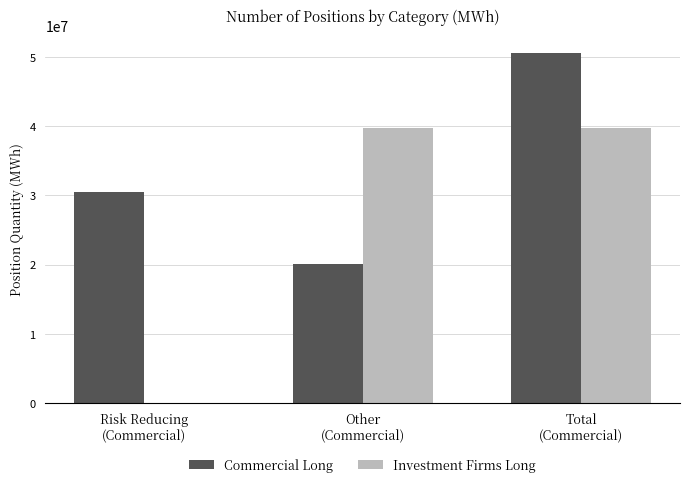

True or false: Commercial Long has a value of 20102093 at Other
(Commercial).

True